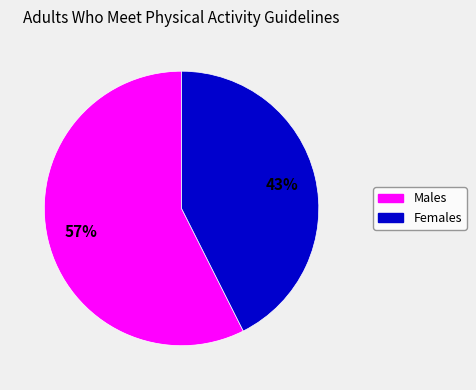

Is there any slice that represents more than half of the pie?

Yes